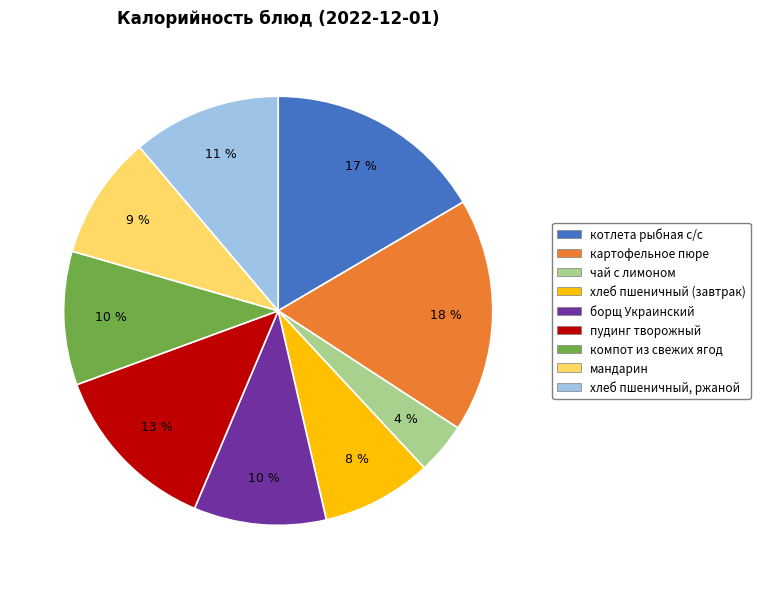

Count the number of slices in the pie.

9